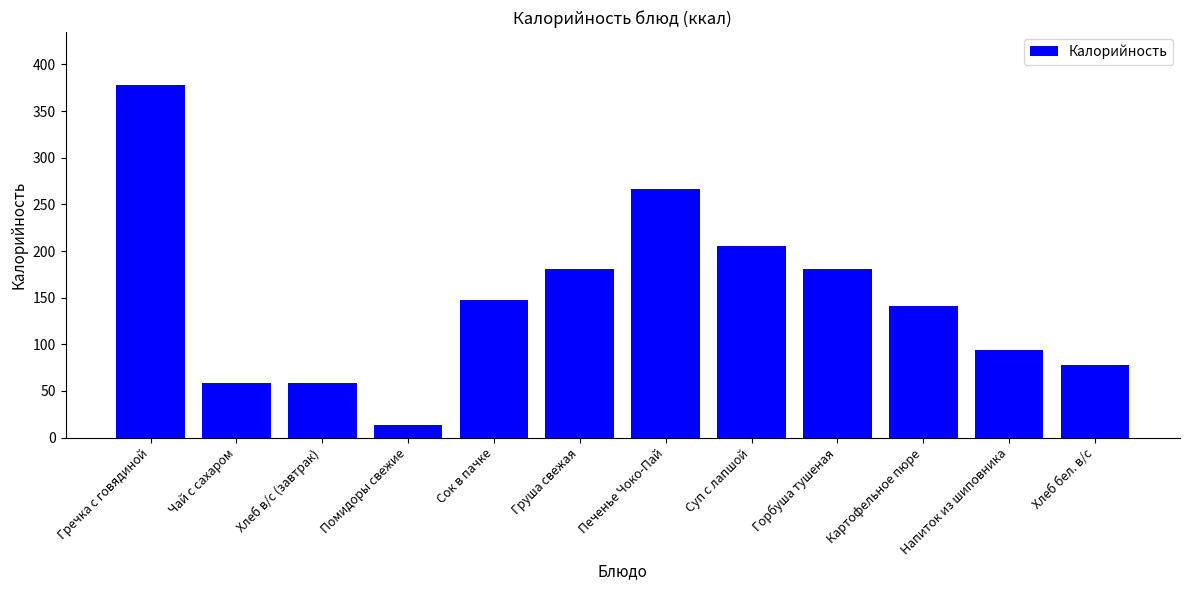

What is the average value?

150.1